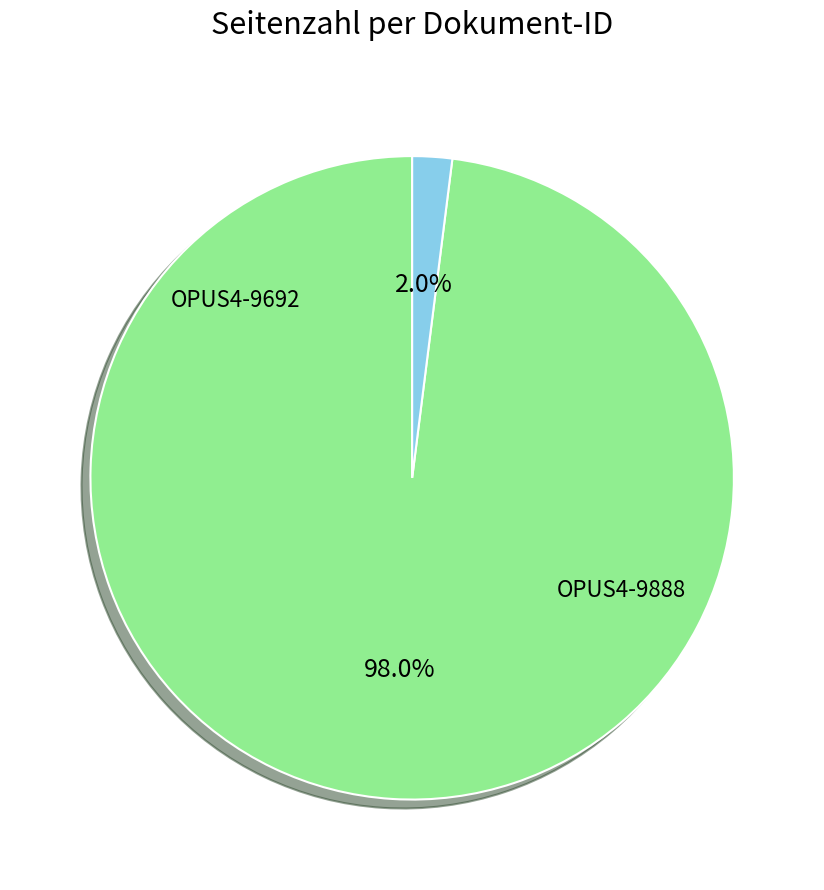

Is there any slice that represents more than half of the pie?

Yes